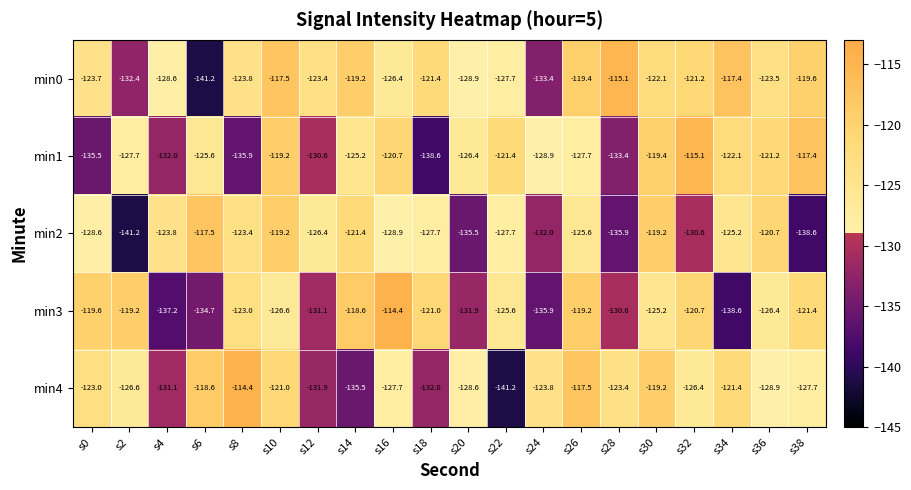

Count the number of data series in this chart.

5